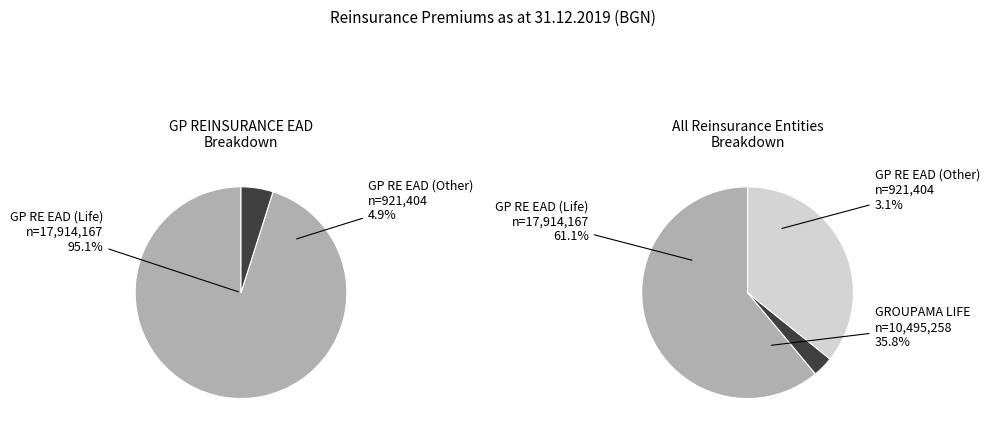

What is the change in value from GP REINSURANCE EAD (Life) to GROUPAMA LIFE EXPRESS?

-7418909.0